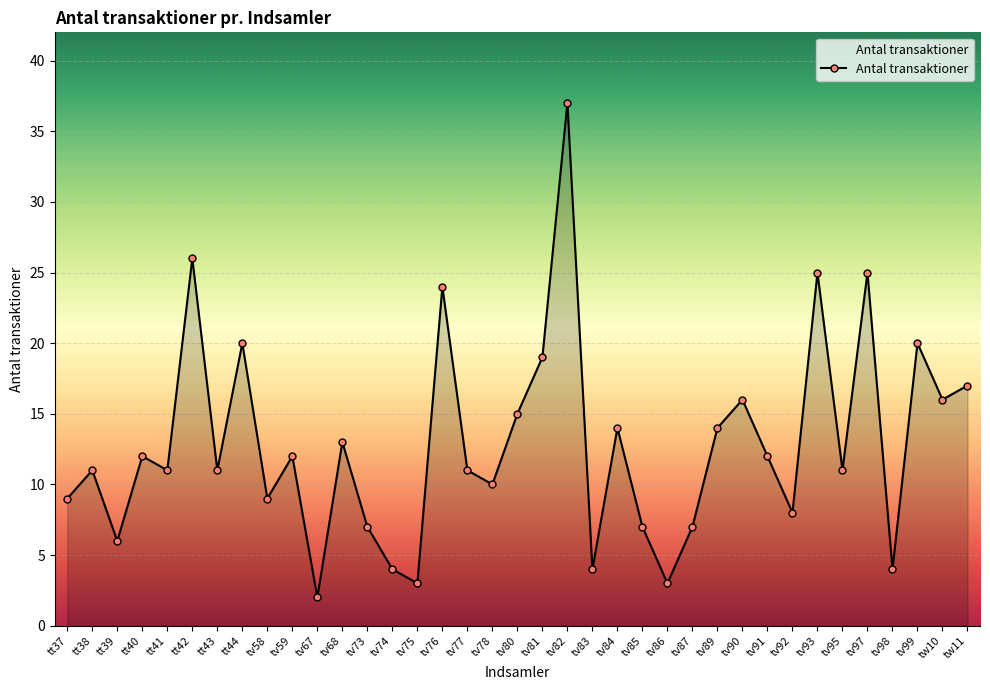

Approximately how many times larger is the value at tv76 compared to tt41?

2.2